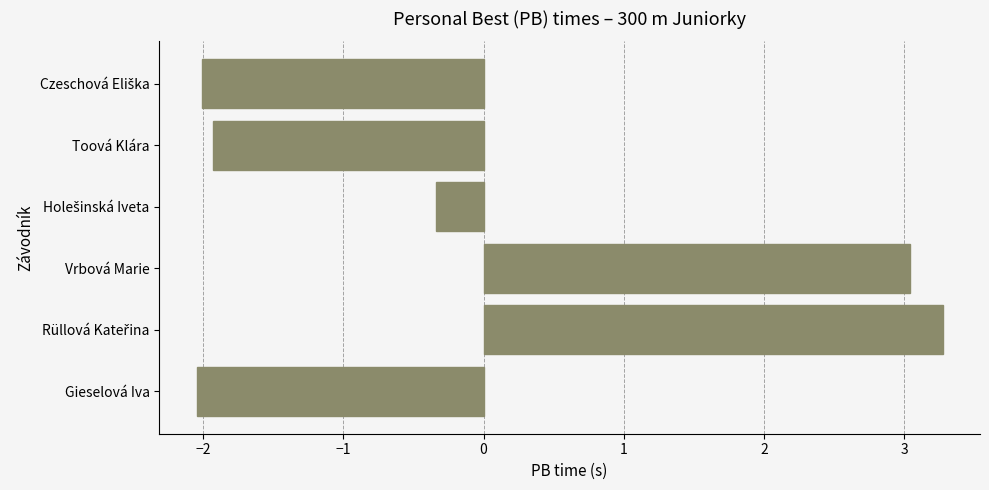

How many data points are less than 0?

4